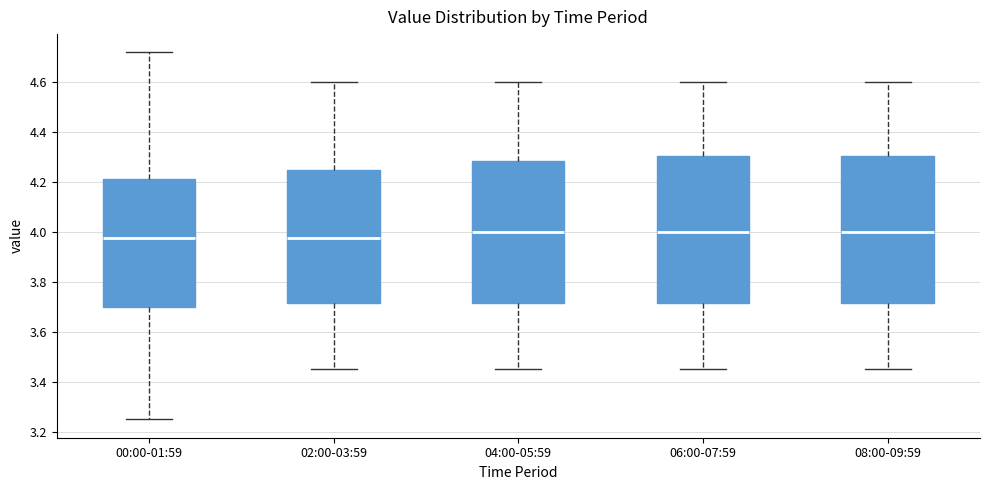

Reading left to right, read every box against the y-axis: the position of its median line, the range the box covers, and the ends of its whiskers. The values are not printed on the chart, so give them approximately, as read against the axis.

00:00-01:59: median 3.98, box 3.70 to 4.22, whiskers 3.26 to 4.72
02:00-03:59: median 3.98, box 3.72 to 4.26, whiskers 3.46 to 4.60
04:00-05:59: median 4.00, box 3.72 to 4.28, whiskers 3.46 to 4.60
06:00-07:59: median 4.00, box 3.72 to 4.30, whiskers 3.46 to 4.60
08:00-09:59: median 4.00, box 3.72 to 4.30, whiskers 3.46 to 4.60